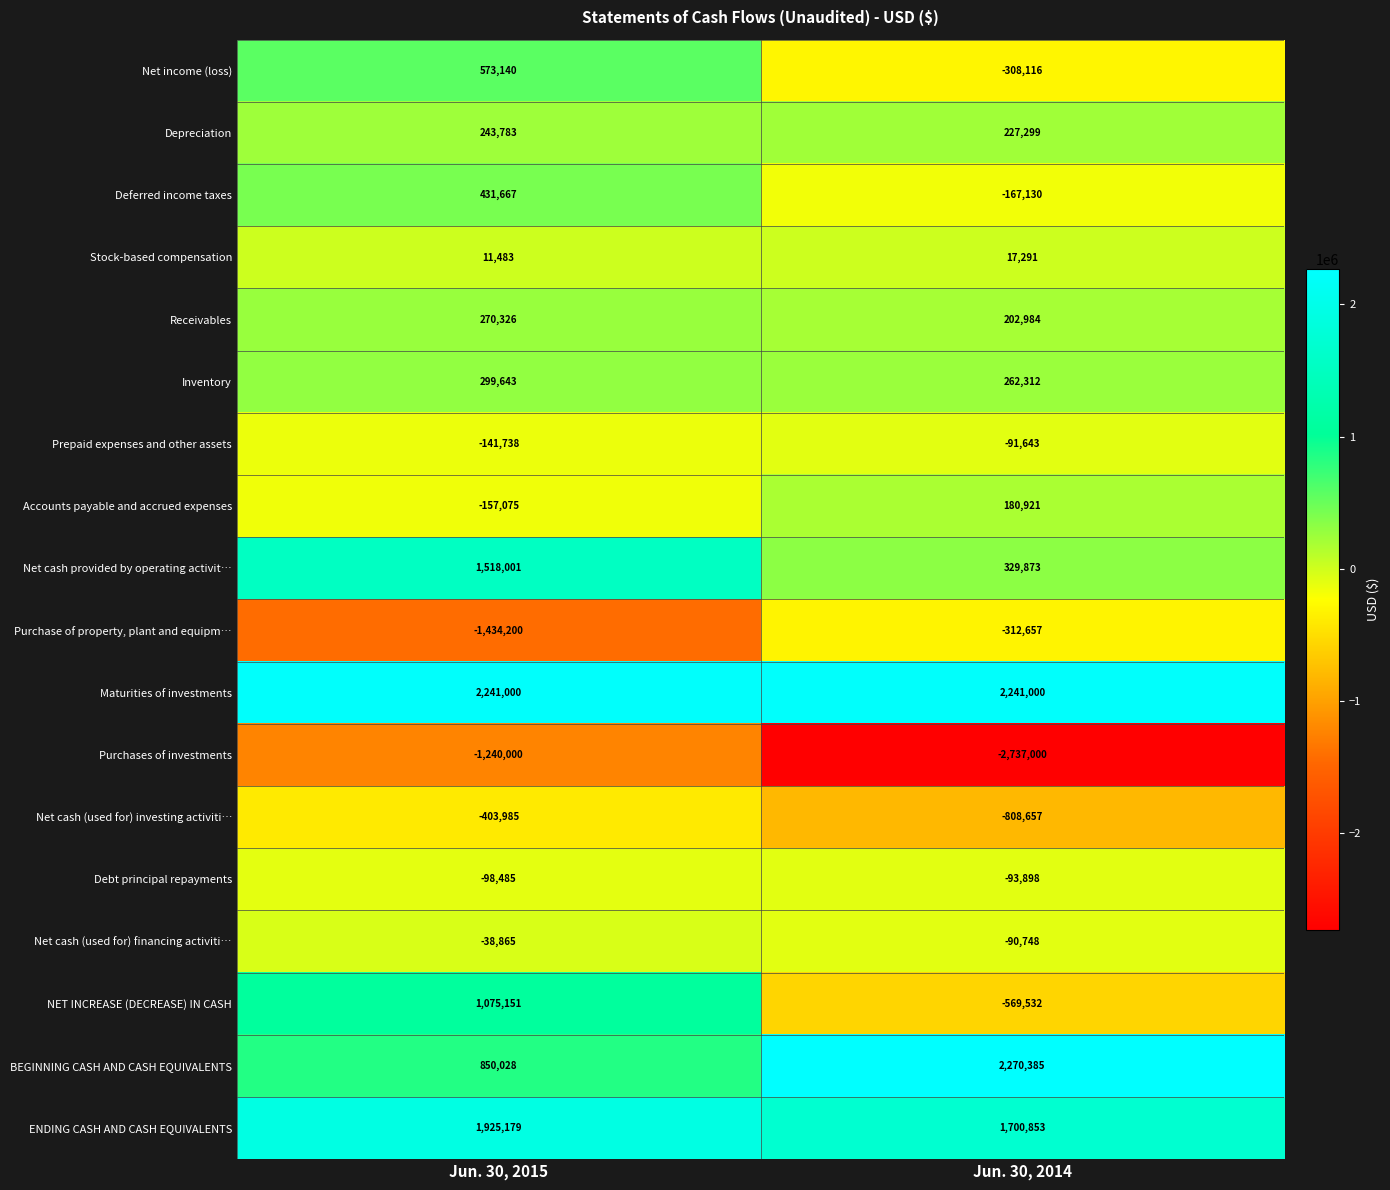

Is the value of Purchases of investments at Jun. 30, 2015 greater than the value of Prepaid expenses and other assets at Jun. 30, 2014?

No